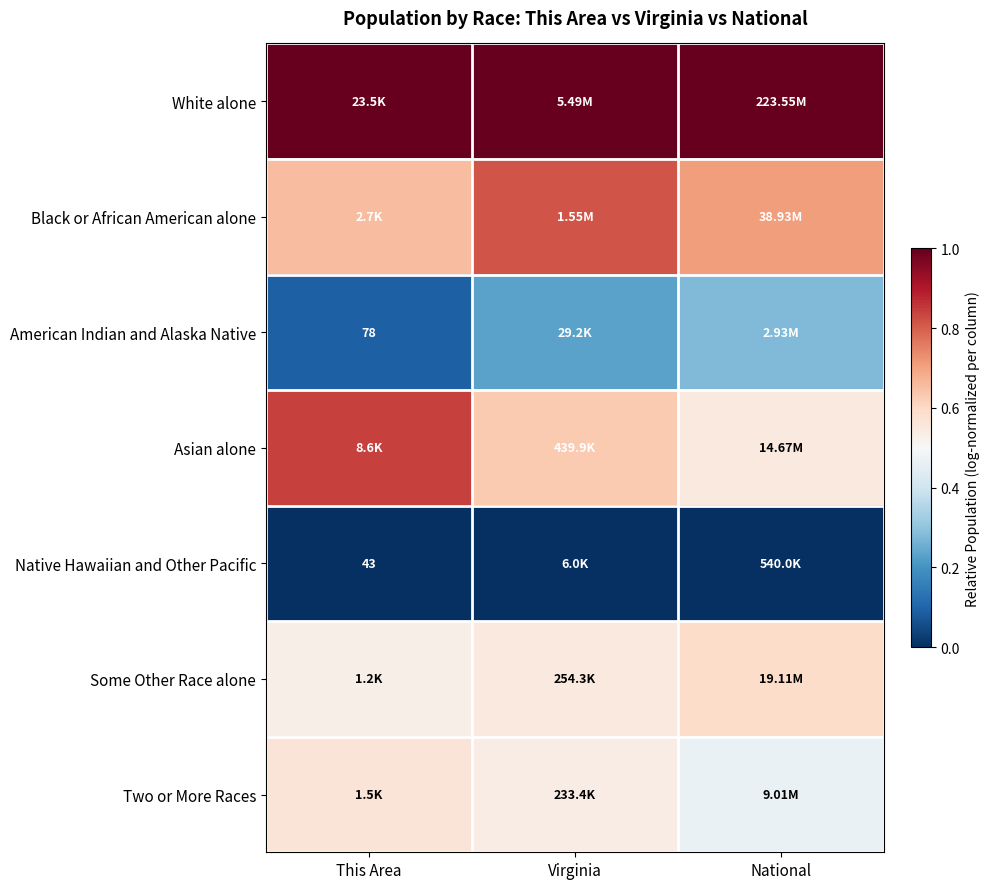

At This Area, list the series in order from smallest to largest.

Native Hawaiian and Other Pacific, American Indian and Alaska Native, Some Other Race alone, Two or More Races, Black or African American alone, Asian alone, White alone